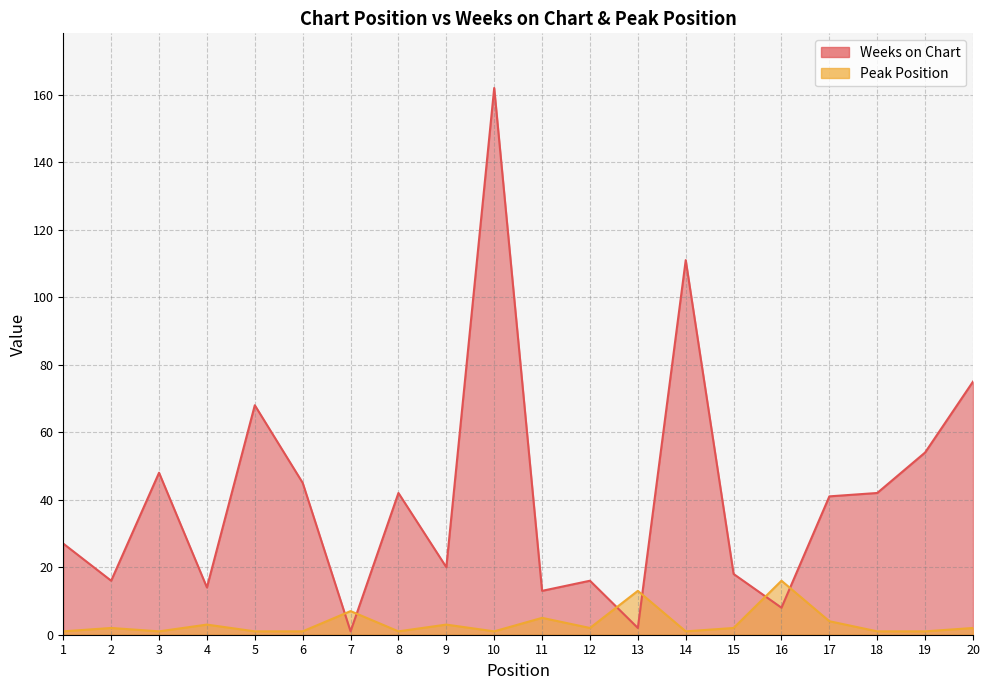

What is the sum of all Weeks on Chart values?

823